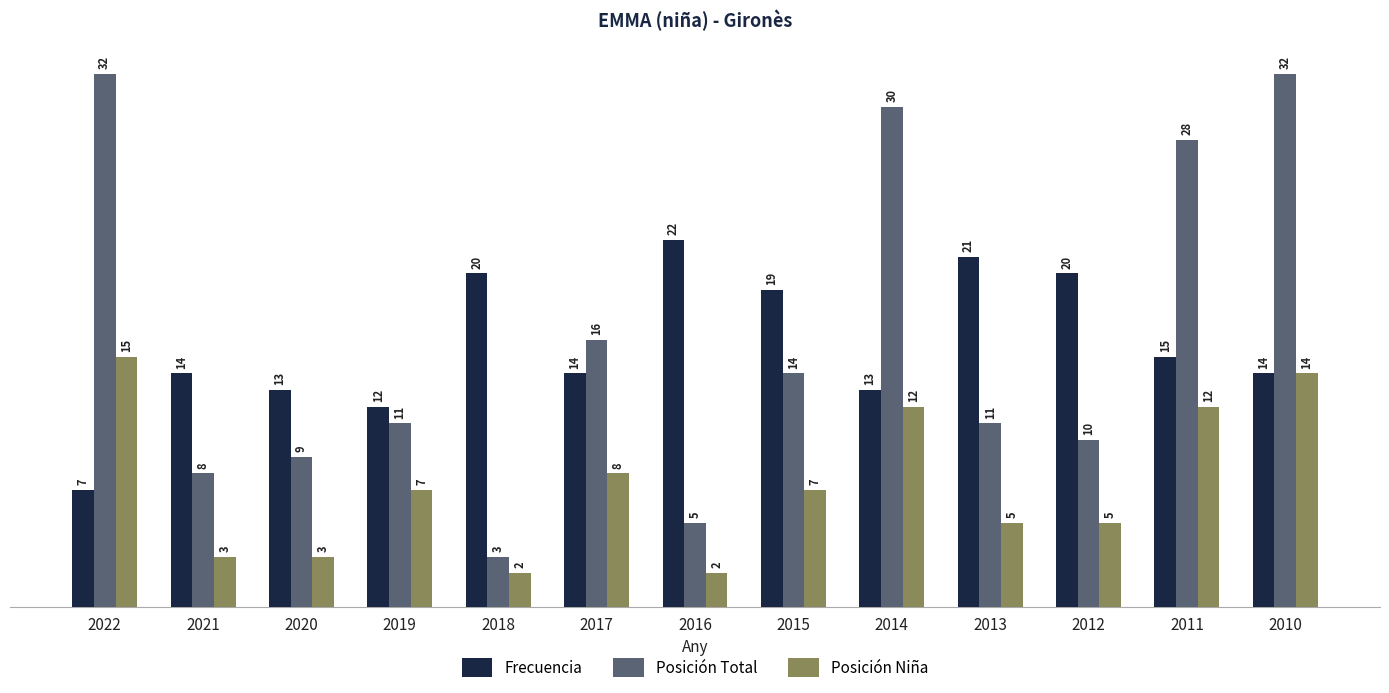

How many bars are there in each group?

3